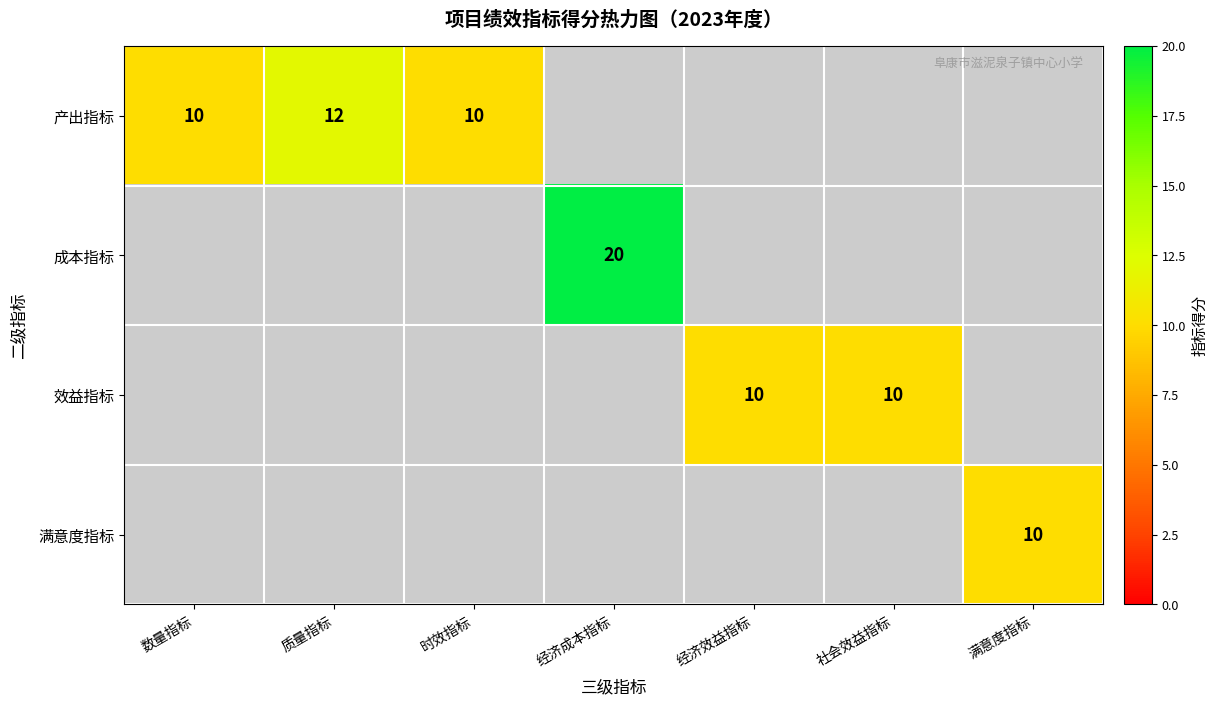

Count the number of categories in the chart.

7